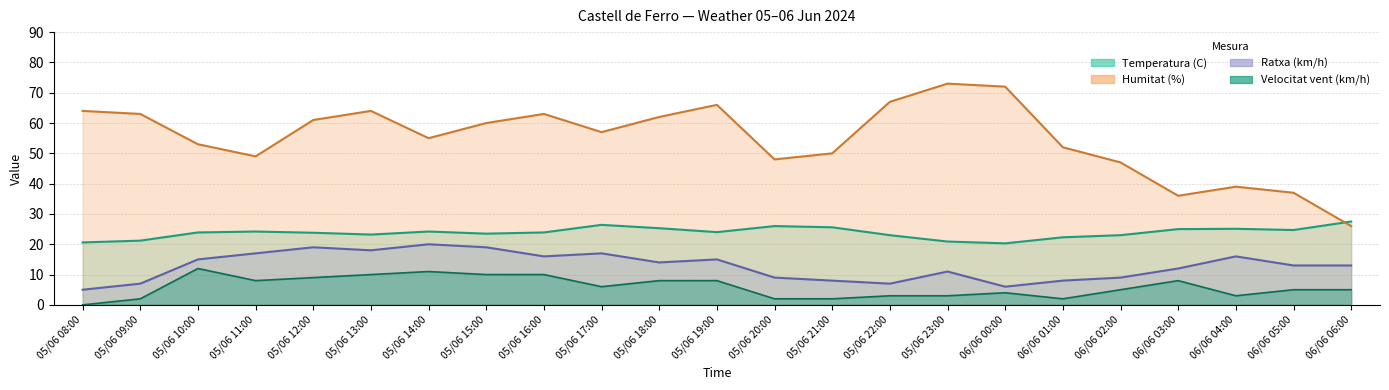

Read the Velocitat vent (km/h) value at 06/06 01:00.

2.0